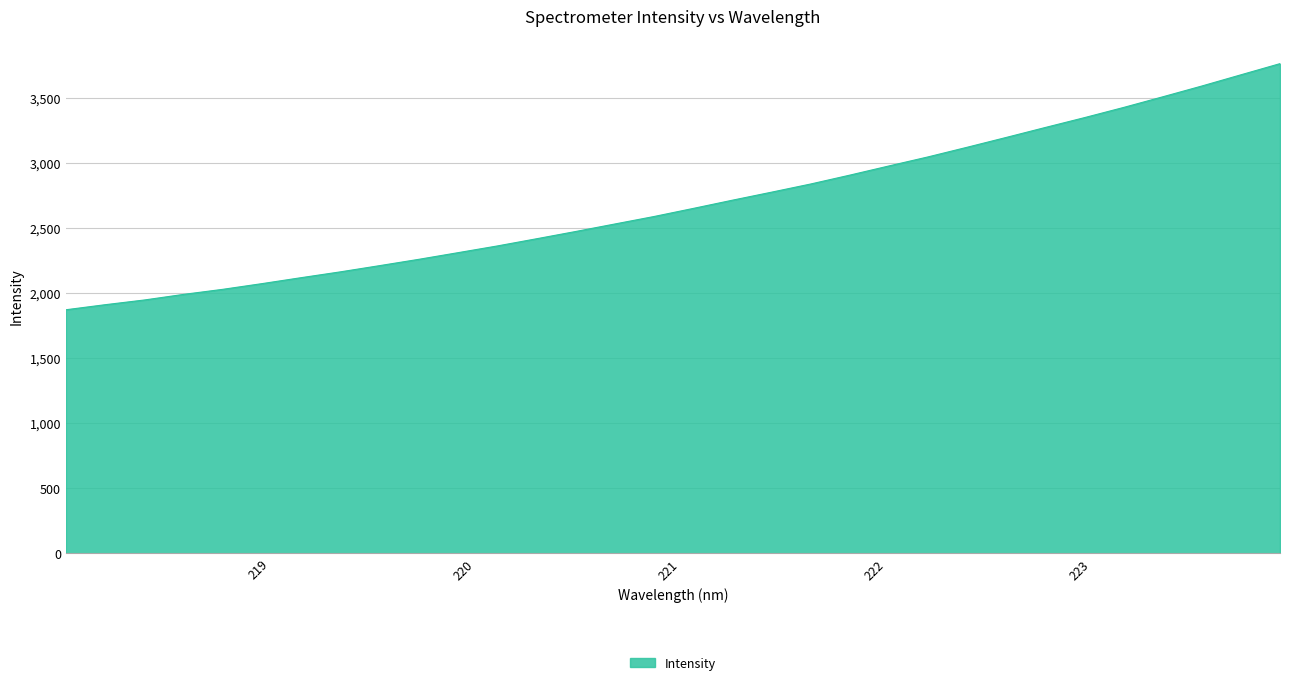

What is the smallest value displayed?

1872.6